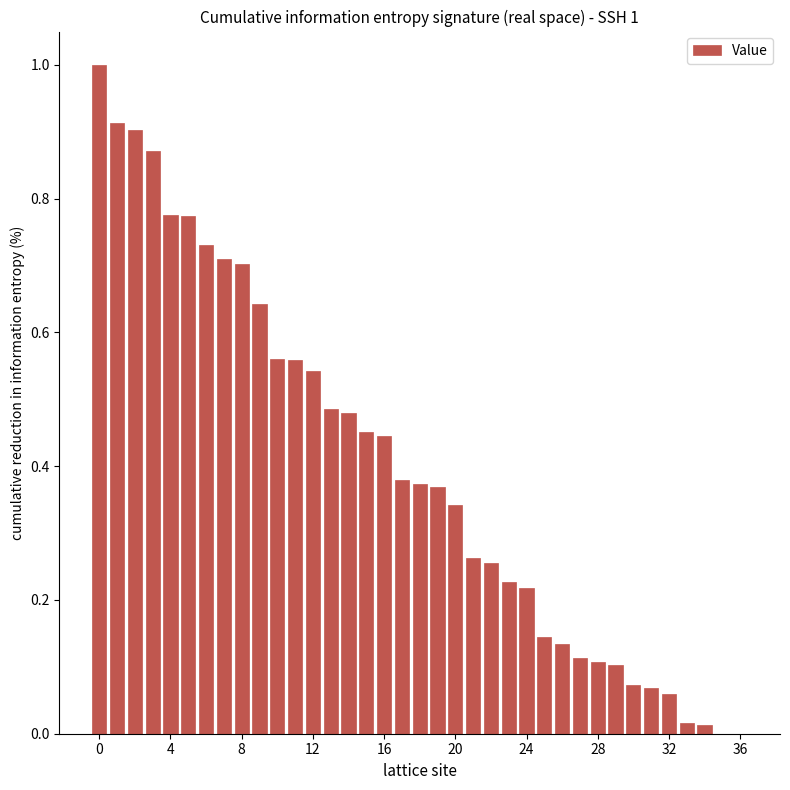

What is the maximum value shown in the chart?

1.0